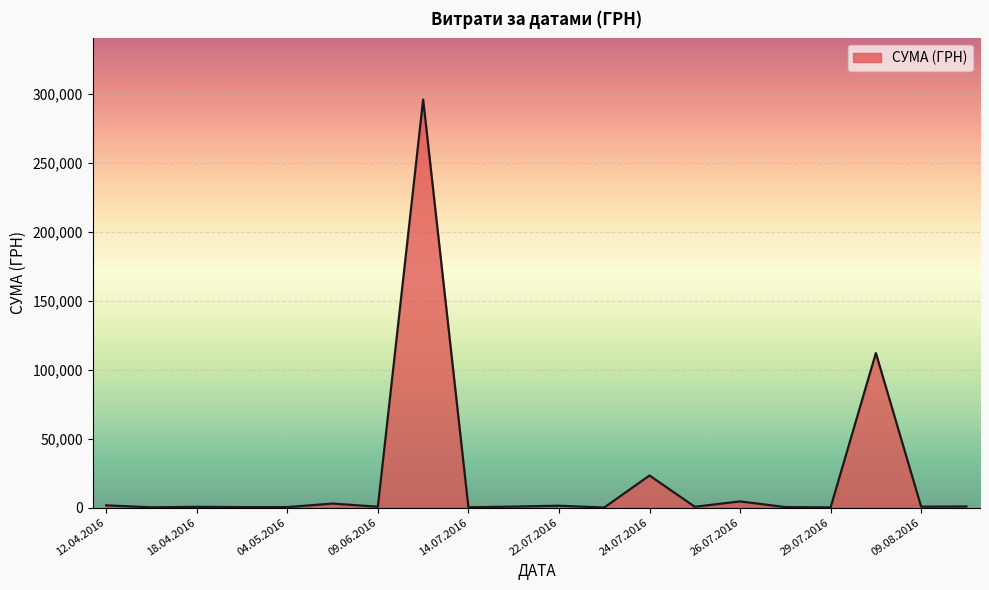

What is the difference between the maximum and minimum values?

295627.4